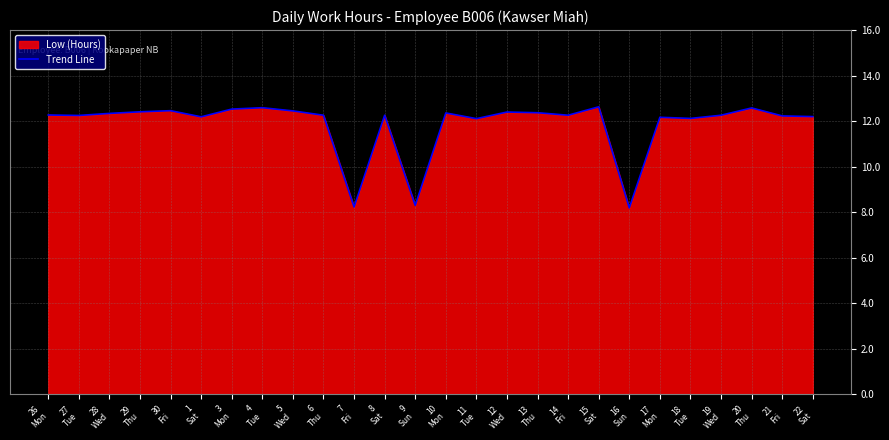

What is the label of the 25th point from the right?

27
Tue